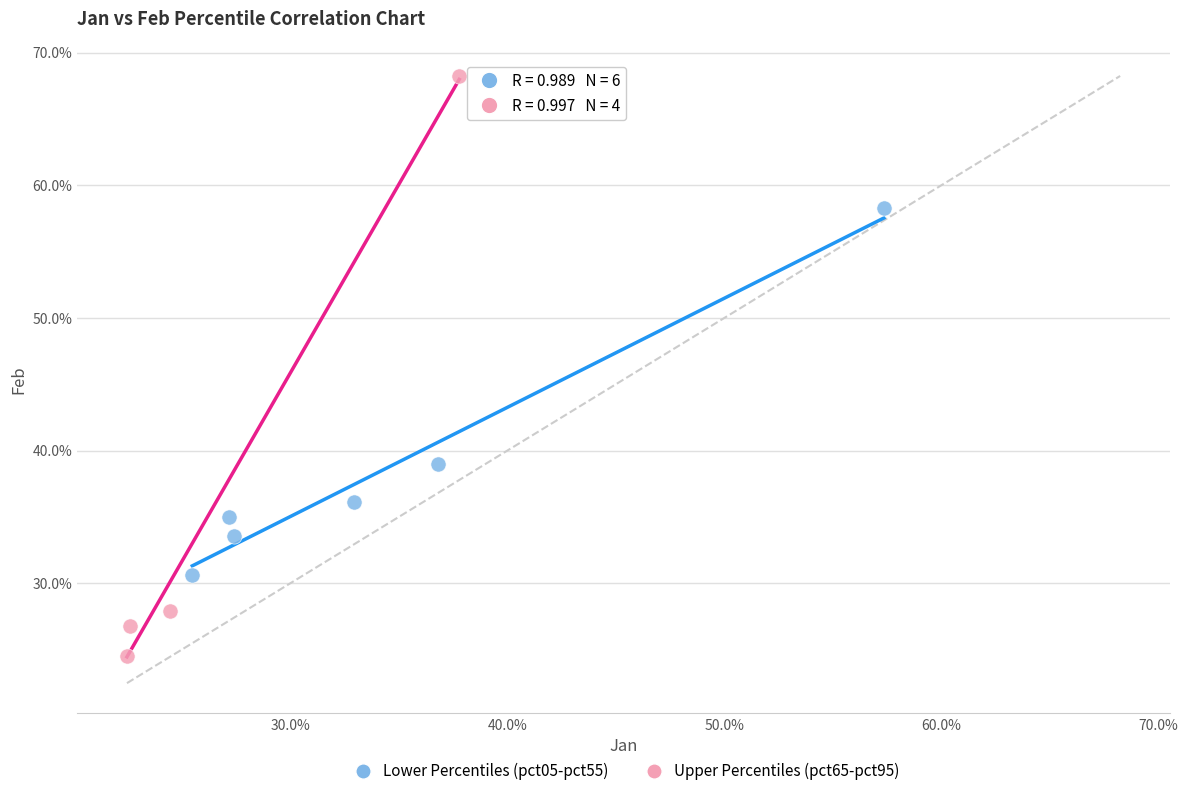

What are all the series names shown in the legend?

Lower Percentiles (pct05-pct55), Upper Percentiles (pct65-pct95)